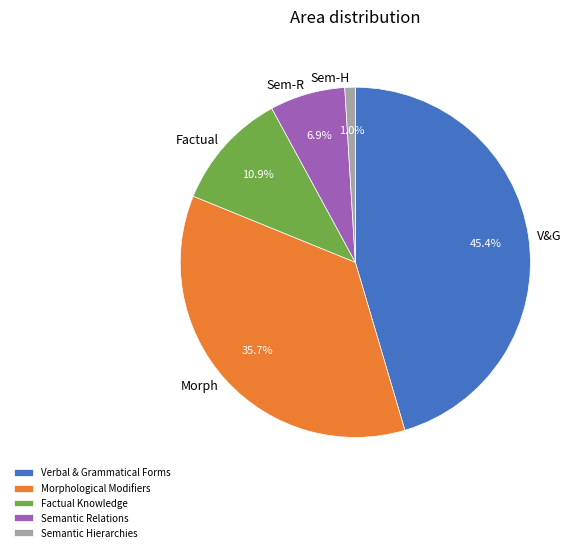

How much of the chart is everything except Verbal & Grammatical Forms?

54.6%